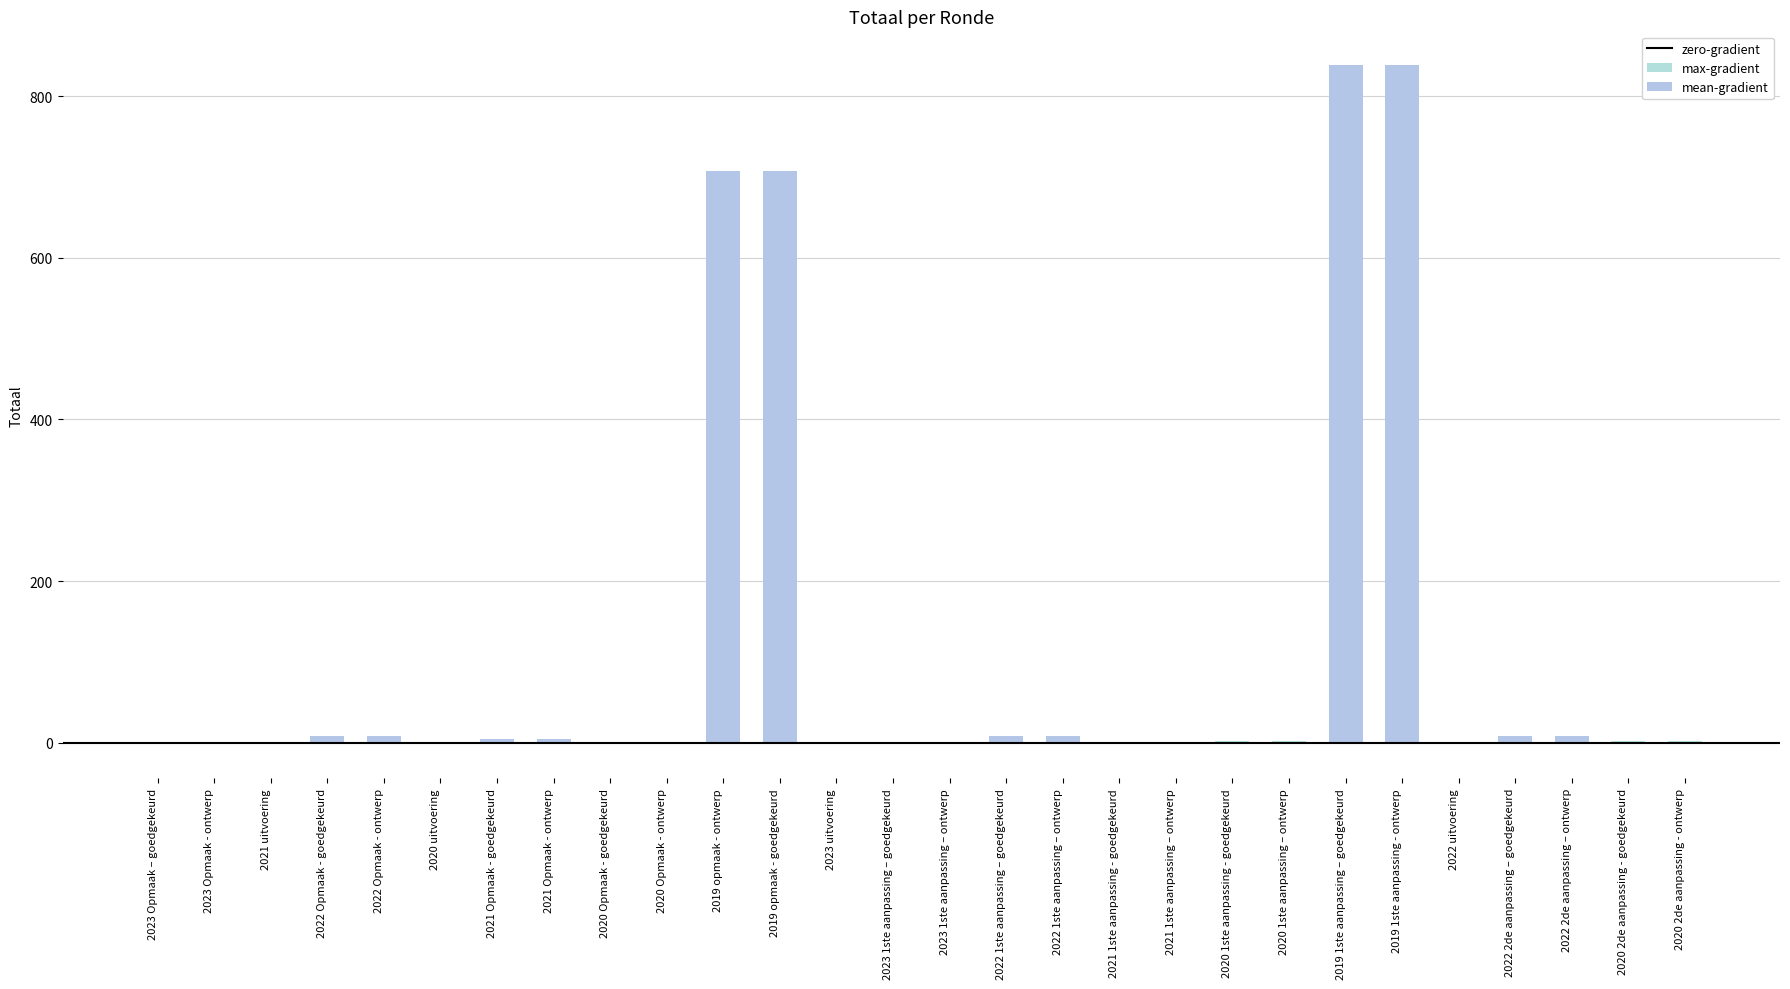

What is the difference between the second highest and minimum values?

840